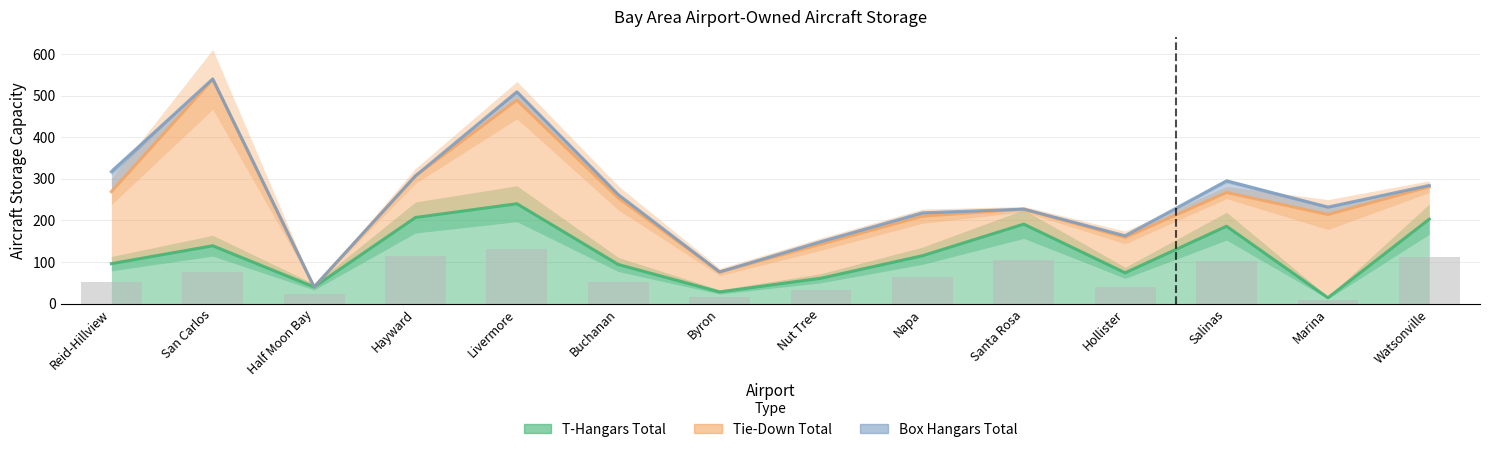

What position from the left is Buchanan?

6